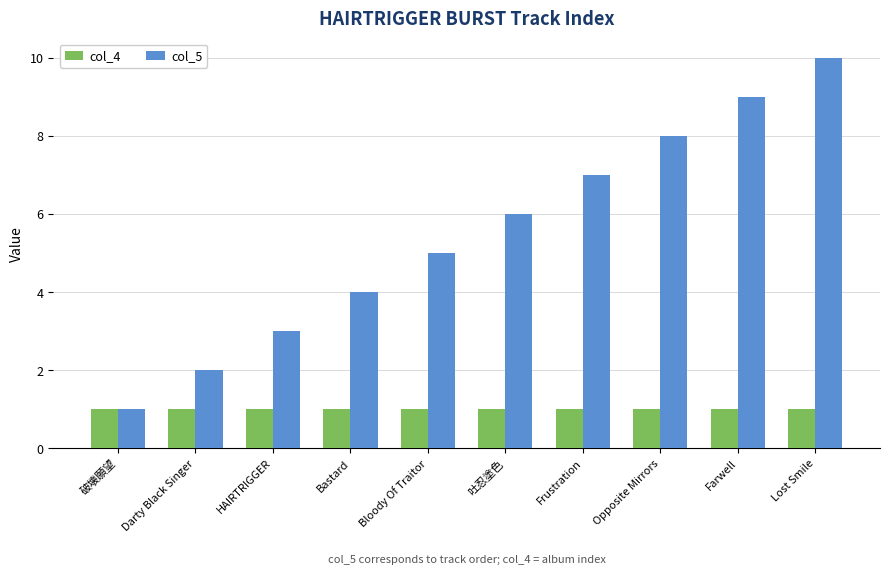

What is the label of the 8th bar from the right?

HAIRTRIGGER